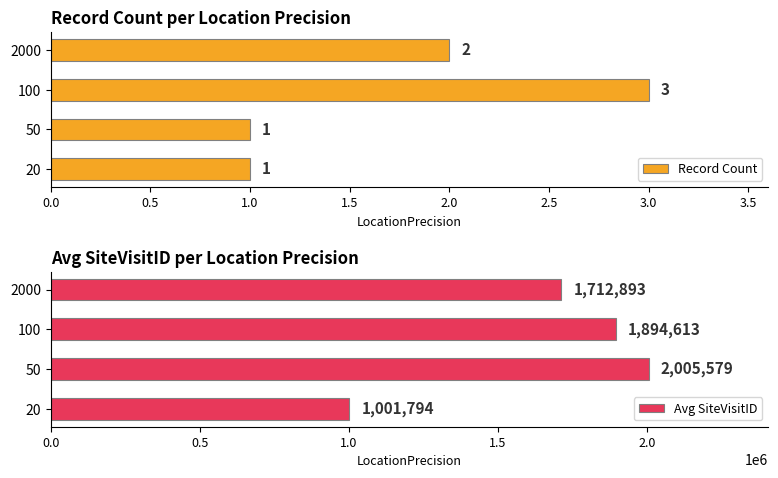

What is the maximum value for Avg SiteVisitID?

2005579